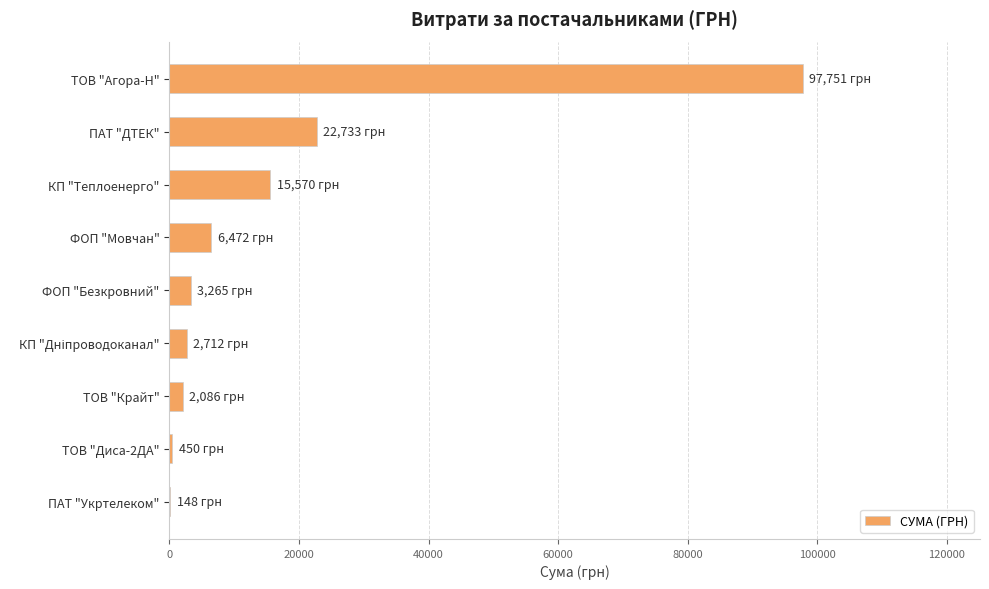

At which label is the value closest to 48949?

ПАТ "ДТЕК"